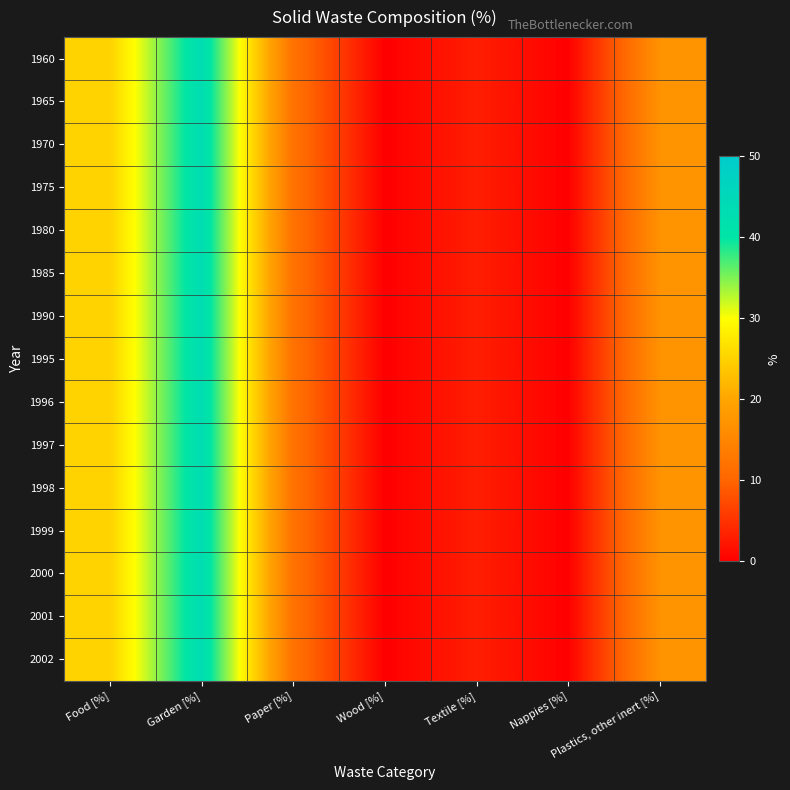

Reading left to right, transcribe all the data shown in this chart.

1960: Food [%]=25	Garden [%]=43	Paper [%]=12	Wood [%]=0	Textile [%]=3	Nappies [%]=0	Plastics, other inert [%]=17
1965: Food [%]=25	Garden [%]=43	Paper [%]=12	Wood [%]=0	Textile [%]=3	Nappies [%]=0	Plastics, other inert [%]=17
1970: Food [%]=25	Garden [%]=43	Paper [%]=12	Wood [%]=0	Textile [%]=3	Nappies [%]=0	Plastics, other inert [%]=17
1975: Food [%]=25	Garden [%]=43	Paper [%]=12	Wood [%]=0	Textile [%]=3	Nappies [%]=0	Plastics, other inert [%]=17
1980: Food [%]=25	Garden [%]=43	Paper [%]=12	Wood [%]=0	Textile [%]=3	Nappies [%]=0	Plastics, other inert [%]=17
1985: Food [%]=25	Garden [%]=43	Paper [%]=12	Wood [%]=0	Textile [%]=3	Nappies [%]=0	Plastics, other inert [%]=17
1990: Food [%]=25	Garden [%]=43	Paper [%]=12	Wood [%]=0	Textile [%]=3	Nappies [%]=0	Plastics, other inert [%]=17
1995: Food [%]=25	Garden [%]=43	Paper [%]=12	Wood [%]=0	Textile [%]=3	Nappies [%]=0	Plastics, other inert [%]=17
1996: Food [%]=25	Garden [%]=43	Paper [%]=12	Wood [%]=0	Textile [%]=3	Nappies [%]=0	Plastics, other inert [%]=17
1997: Food [%]=25	Garden [%]=43	Paper [%]=12	Wood [%]=0	Textile [%]=3	Nappies [%]=0	Plastics, other inert [%]=17
1998: Food [%]=25	Garden [%]=43	Paper [%]=12	Wood [%]=0	Textile [%]=3	Nappies [%]=0	Plastics, other inert [%]=17
1999: Food [%]=25	Garden [%]=43	Paper [%]=12	Wood [%]=0	Textile [%]=3	Nappies [%]=0	Plastics, other inert [%]=17
2000: Food [%]=25	Garden [%]=43	Paper [%]=12	Wood [%]=0	Textile [%]=3	Nappies [%]=0	Plastics, other inert [%]=17
2001: Food [%]=25	Garden [%]=43	Paper [%]=12	Wood [%]=0	Textile [%]=3	Nappies [%]=0	Plastics, other inert [%]=17
2002: Food [%]=25	Garden [%]=43	Paper [%]=12	Wood [%]=0	Textile [%]=3	Nappies [%]=0	Plastics, other inert [%]=17